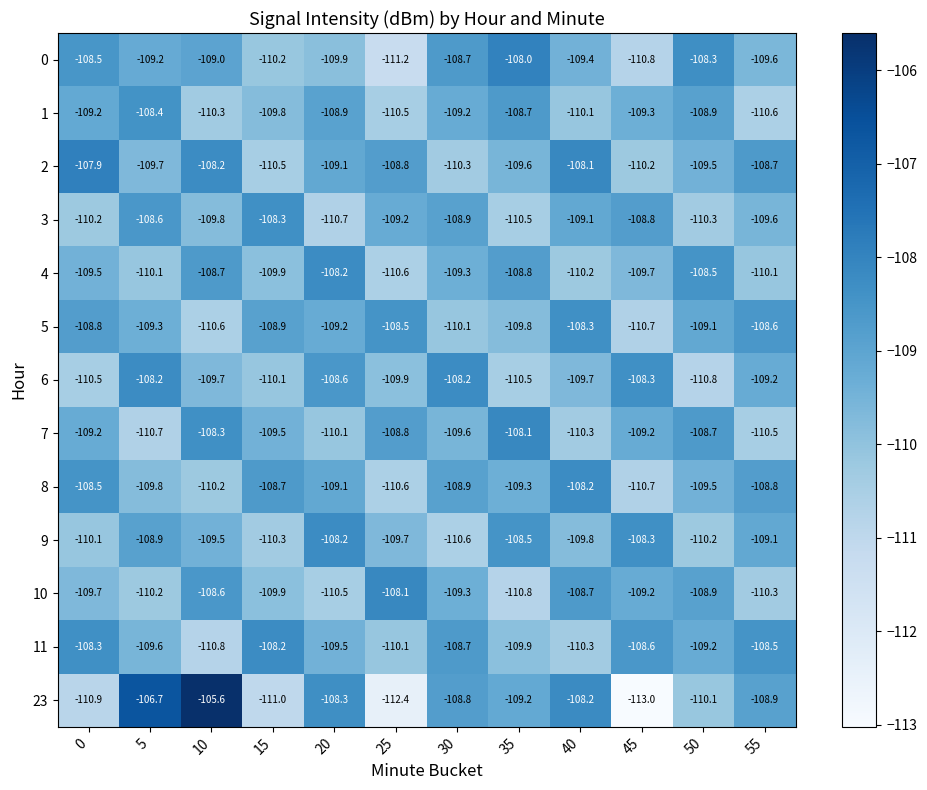

At which category does the chart reach its peak across all series?

10